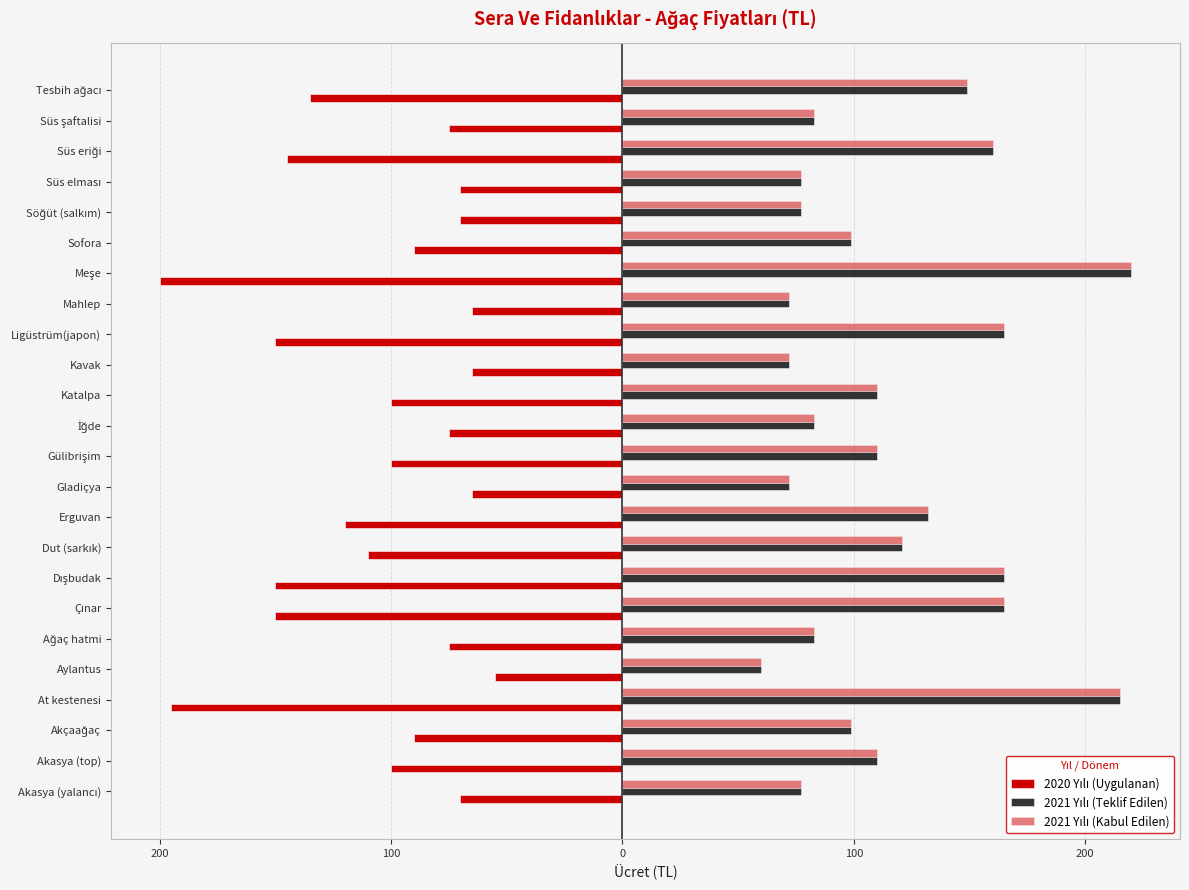

Reading left to right, transcribe all the data shown in this chart.

2020 Yılı (Uygulanan): -70	-100	-90	-195	-55	-75	-150	-150	-110	-120	-65	-100	-75	-100	-65	-150	-65	-200	-90	-70	-70	-145	-75	-135
2021 Yılı (Teklif Edilen): 77	110	99	215	60	83	165	165	121	132	72	110	83	110	72	165	72	220	99	77	77	160	83	149
2021 Yılı (Kabul Edilen): 77	110	99	215	60	83	165	165	121	132	72	110	83	110	72	165	72	220	99	77	77	160	83	149